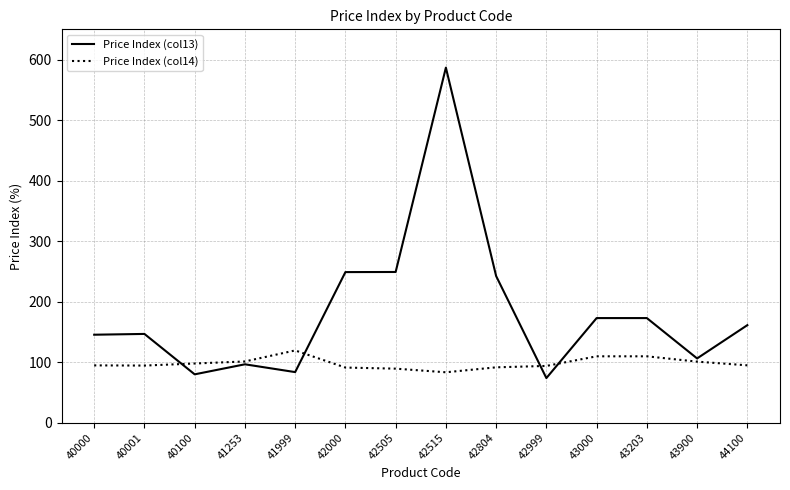

What is the greatest value displayed?

586.7